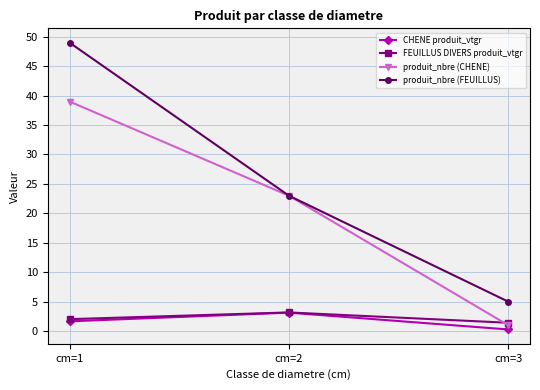

Between cm=1 and cm=2, which series saw the biggest shift?

produit_nbre (FEUILLUS)